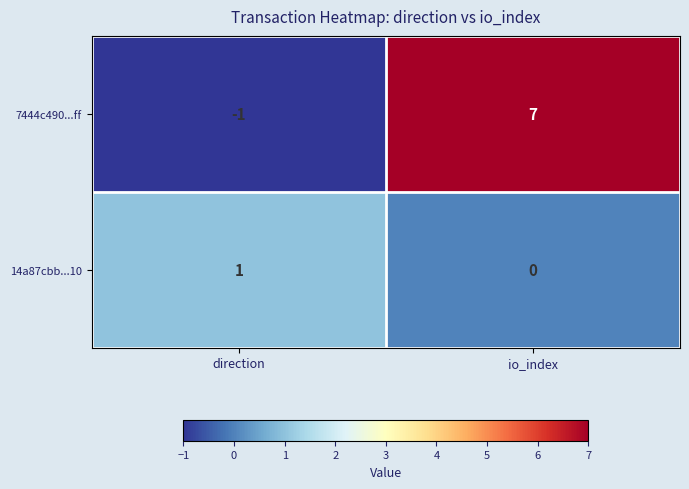

Count the number of categories in the chart.

2